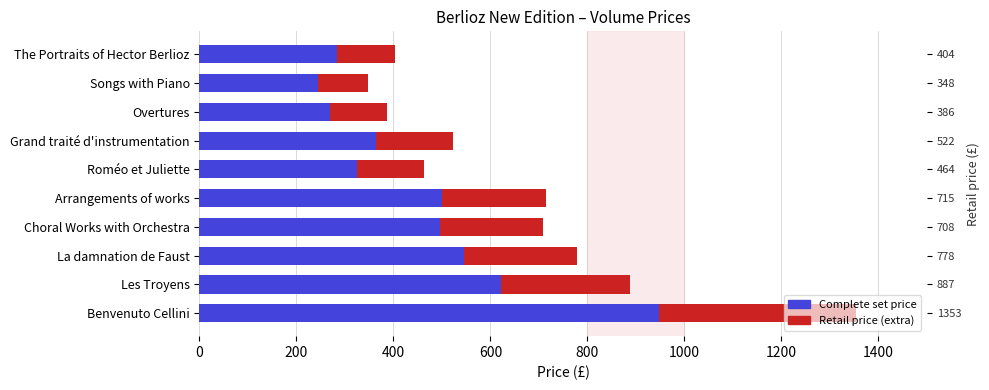

What is the sum of all Complete set price values?

4597